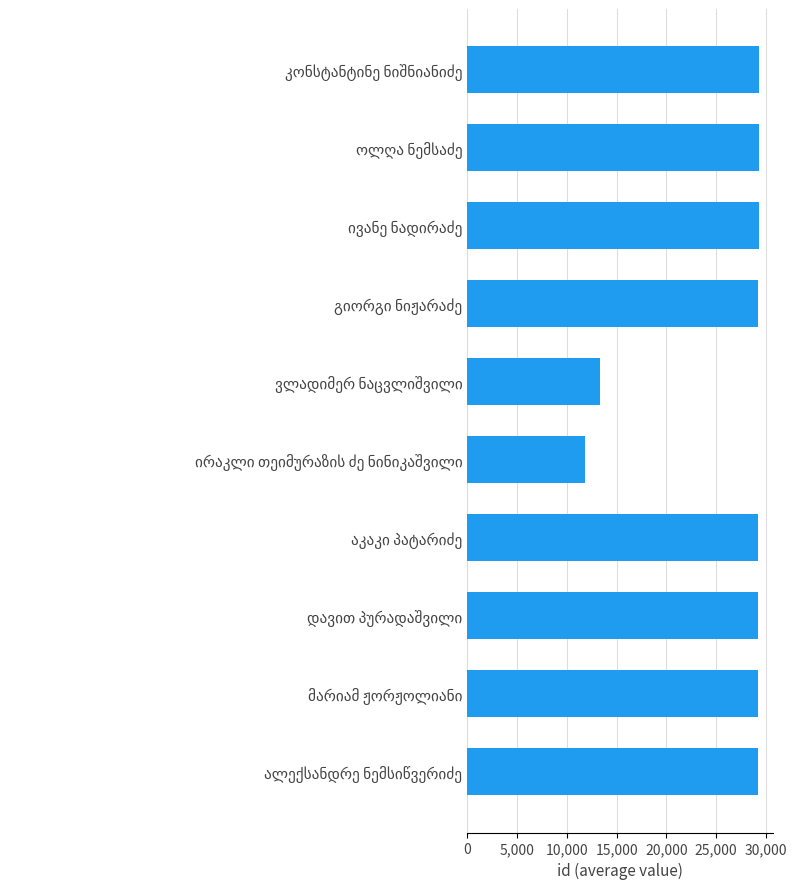

What is the value of the 4th bar from the top?

29244